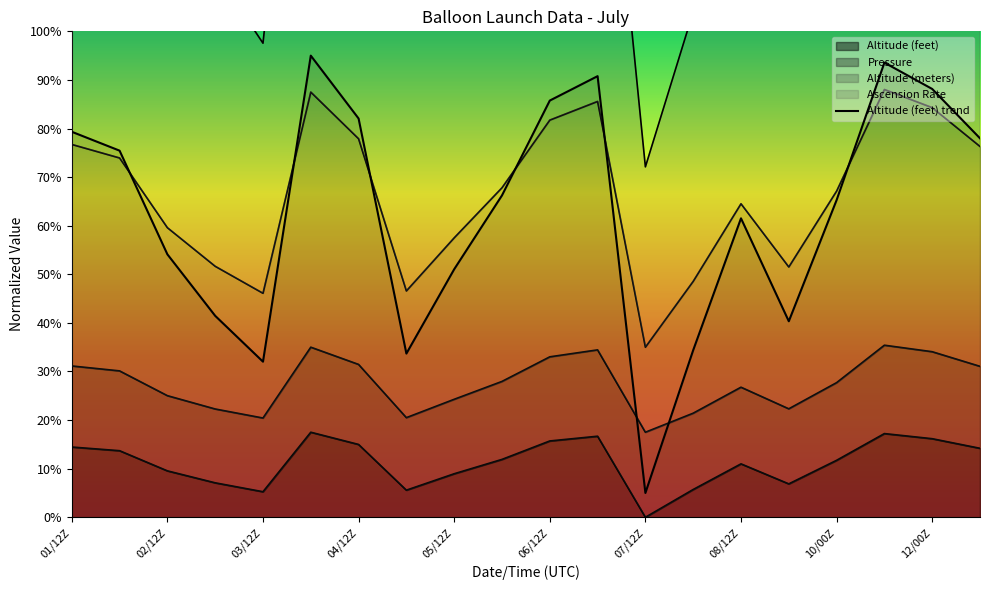

Is it true that the value at 17 is 0.9?

True